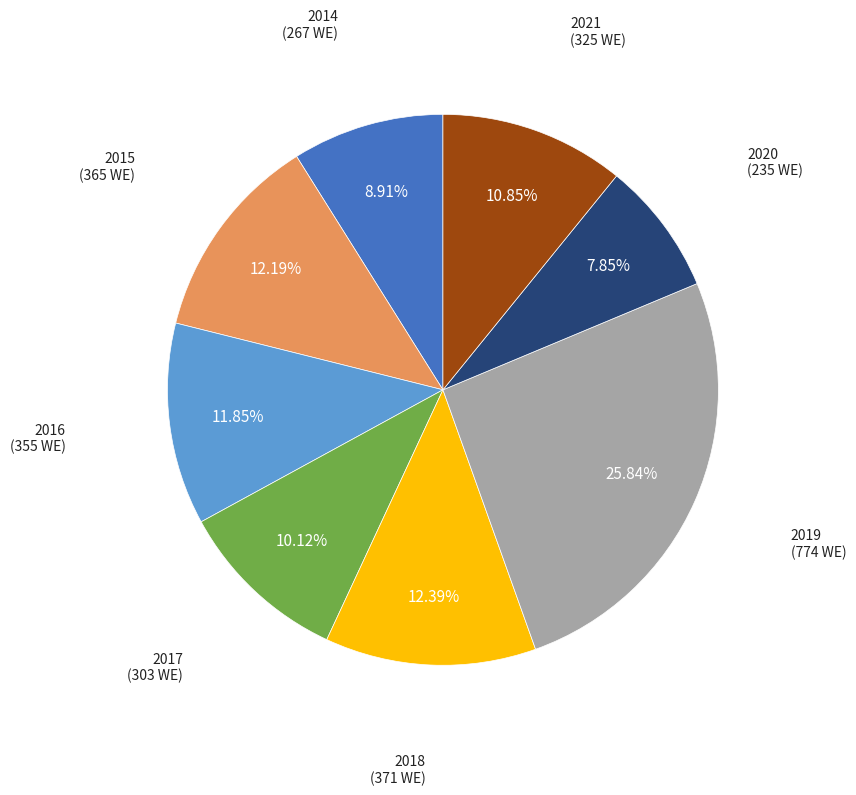

Is there a majority slice in this chart?

No